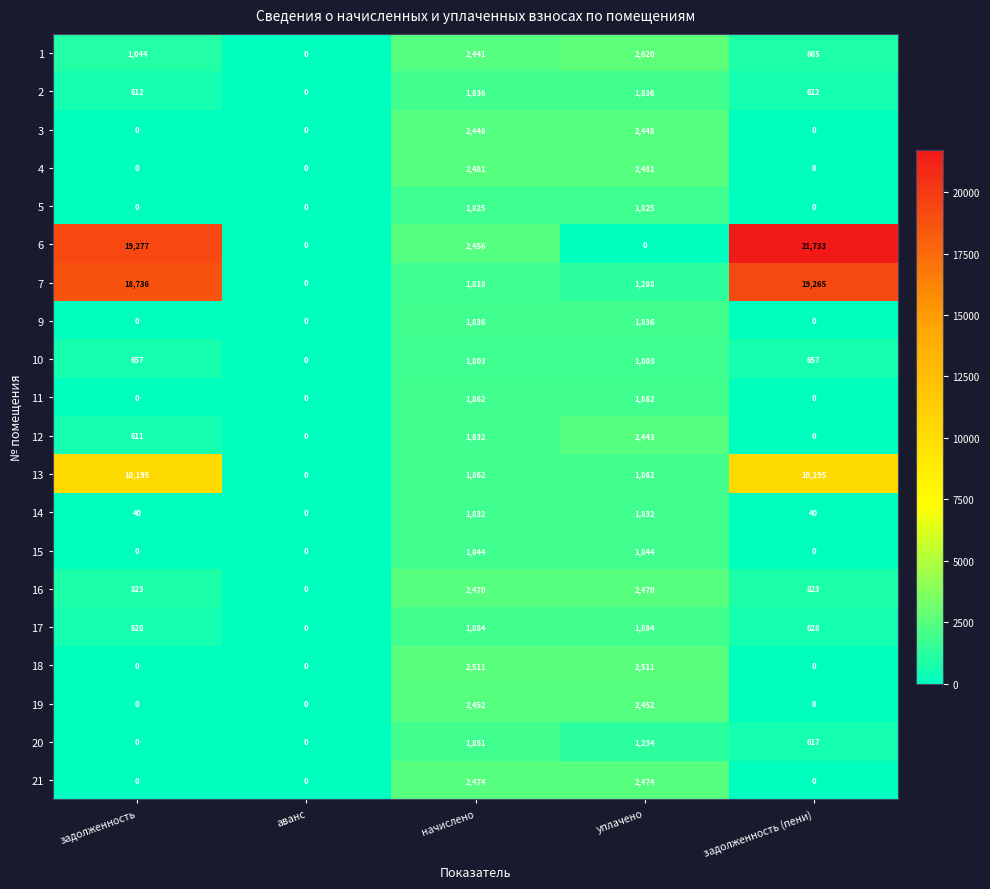

What is the total value across all series at задолженность (пени)?

55435